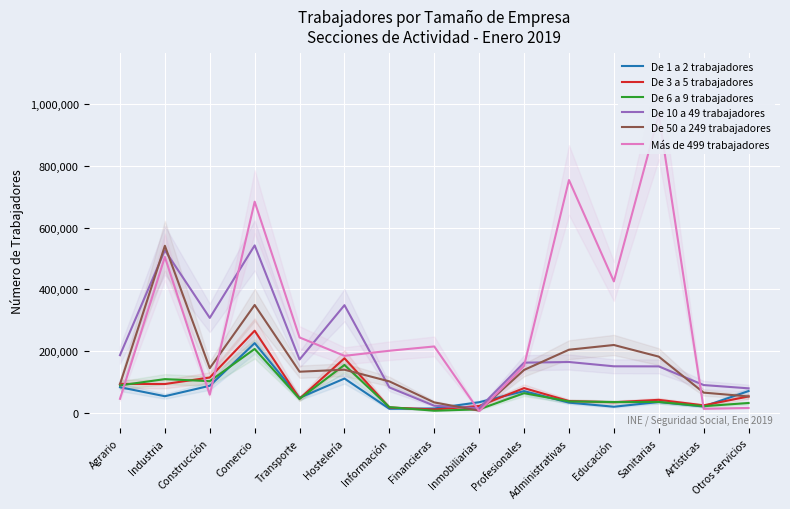

What is the label of the 6th point from the right?

Profesionales